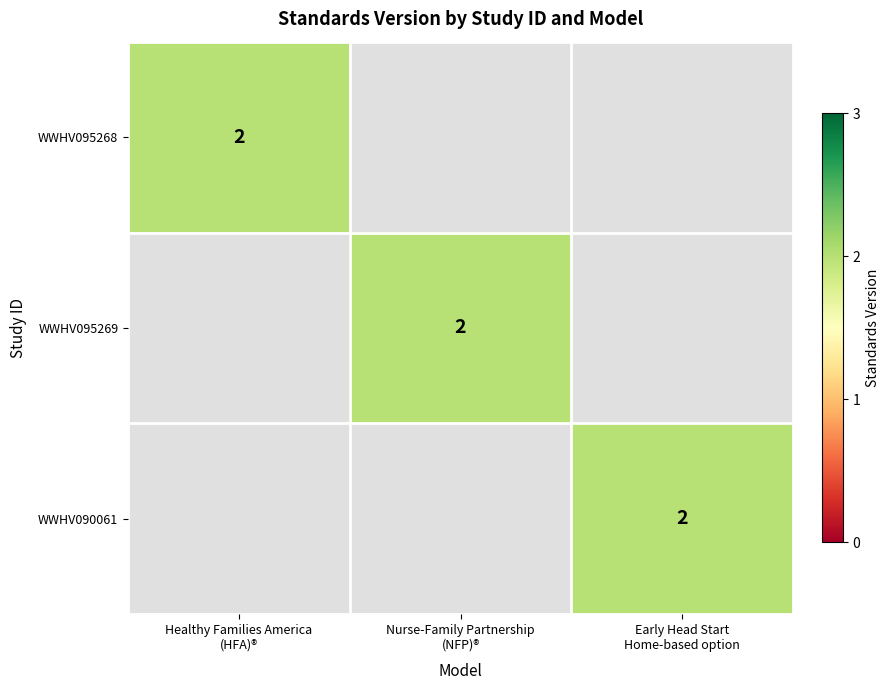

At which label does WWHV095268 reach its peak?

Healthy Families America (HFA)®